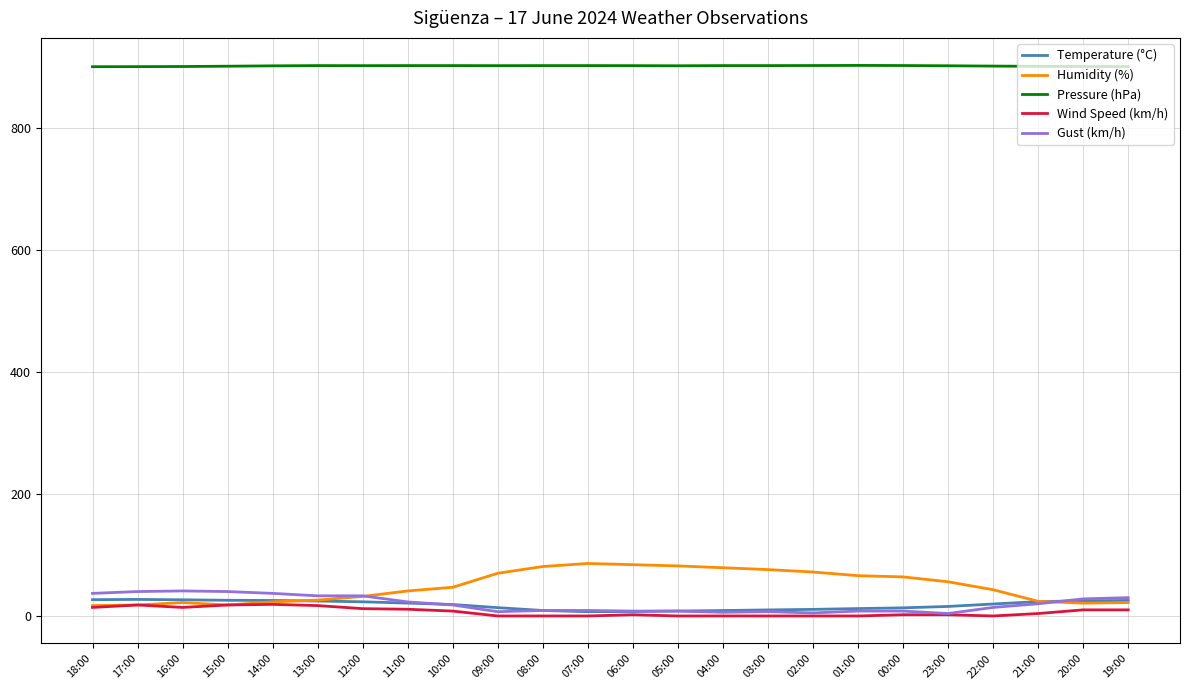

True or false: Wind Speed (km/h) and Pressure (hPa) intersect in this chart.

False